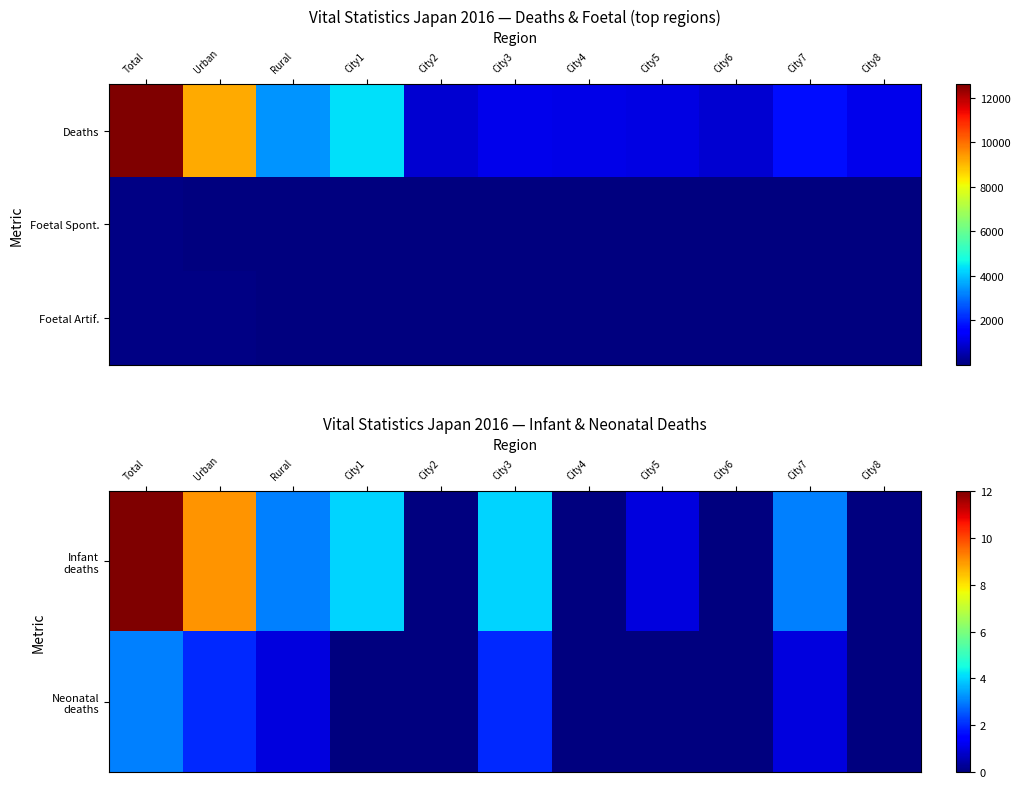

At how many categories does at least one series exceed 53?

2